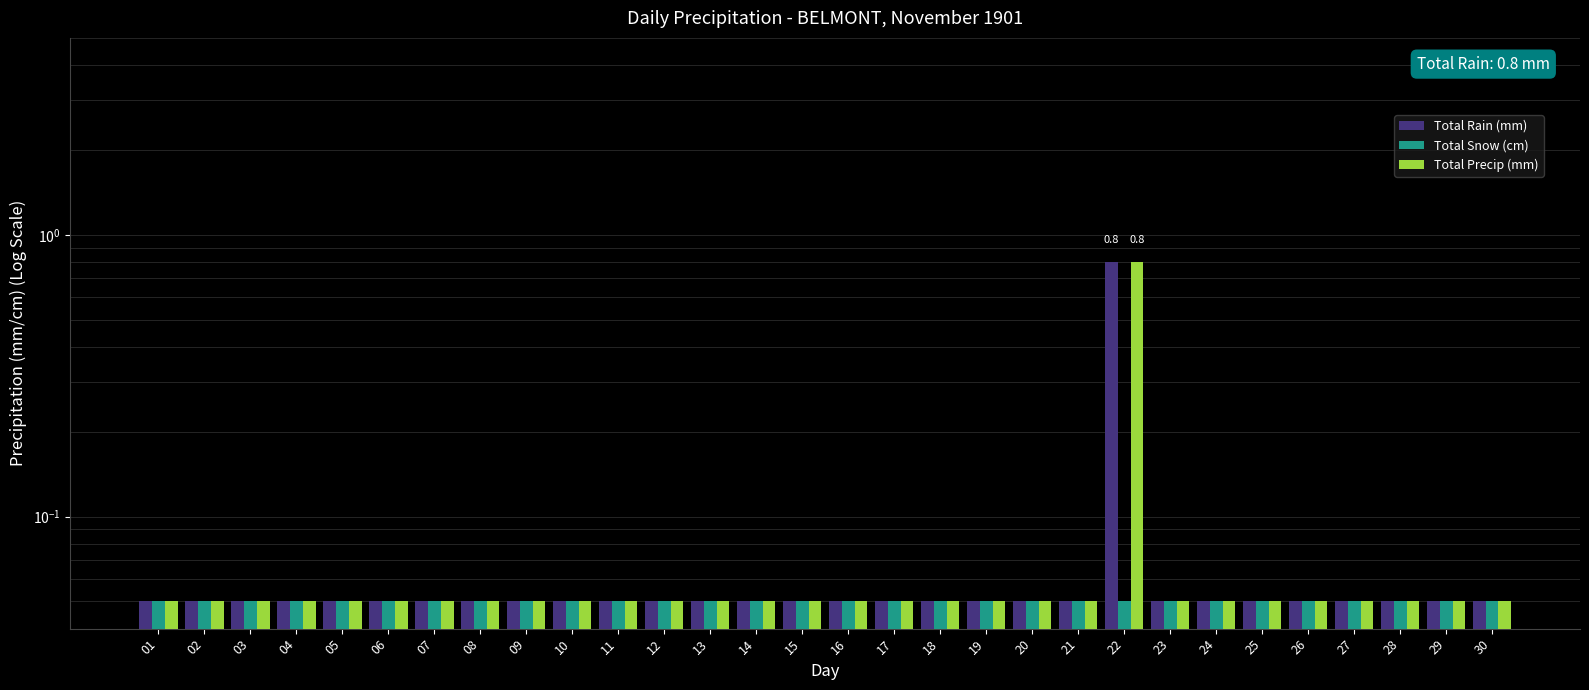

What is the sum of the Total Snow (cm) values at 16 and 24?

0.1